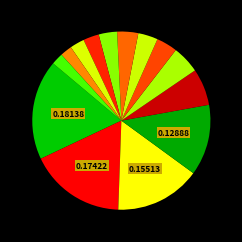

Rank the categories by value from lowest to highest.

Wild West Domains, eNom, Inc., Xin Net Technology, Easyspace LTD, SafeNames Ltd., Ascio Technologies, GMO Internet, Gandi SAS, Tucows Domains Inc., Network Solutions, CSC Corporate Domains, PSI-USA, Inc., MarkMonitor Inc., GoDaddy.com, LLC